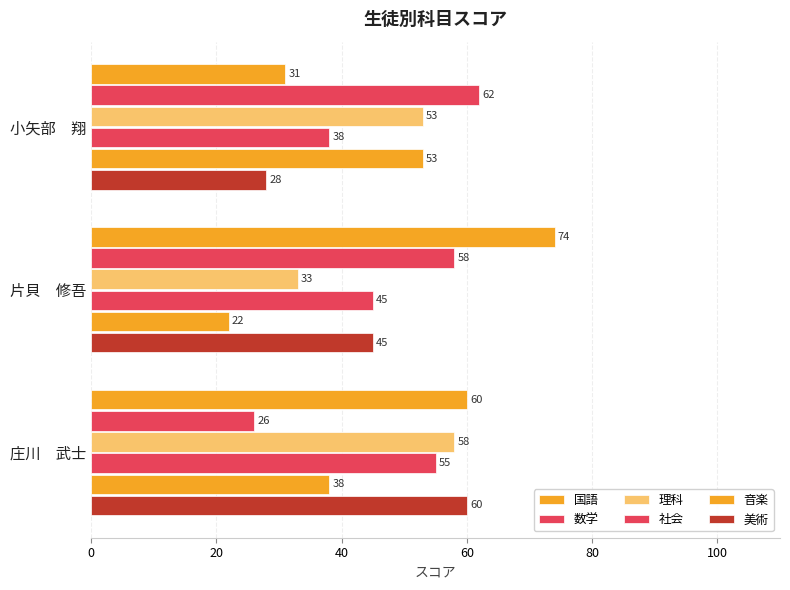

How many series are shown in this chart?

6